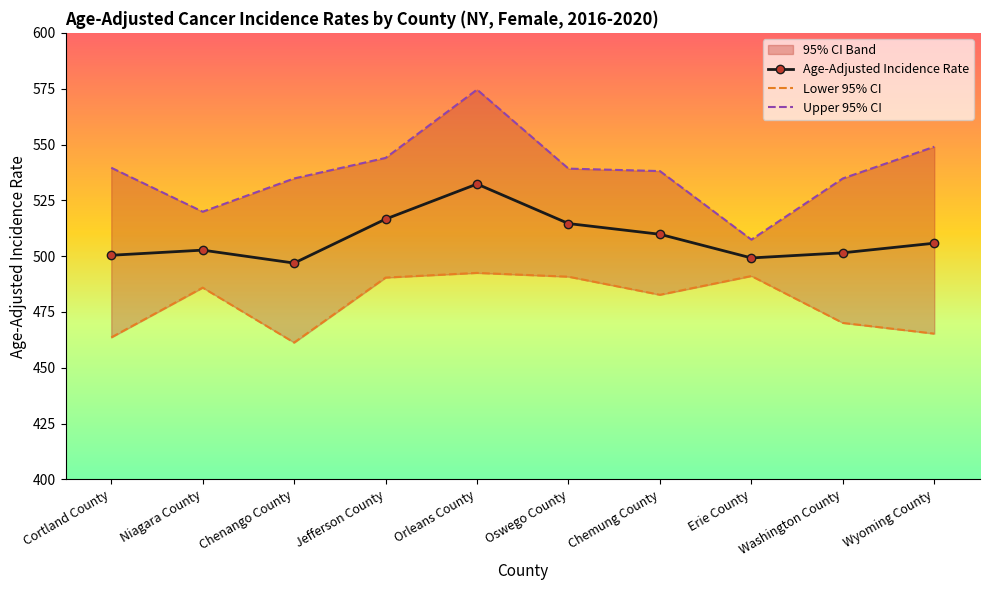

Which series changed the most between Niagara County and Jefferson County?

Upper 95% CI